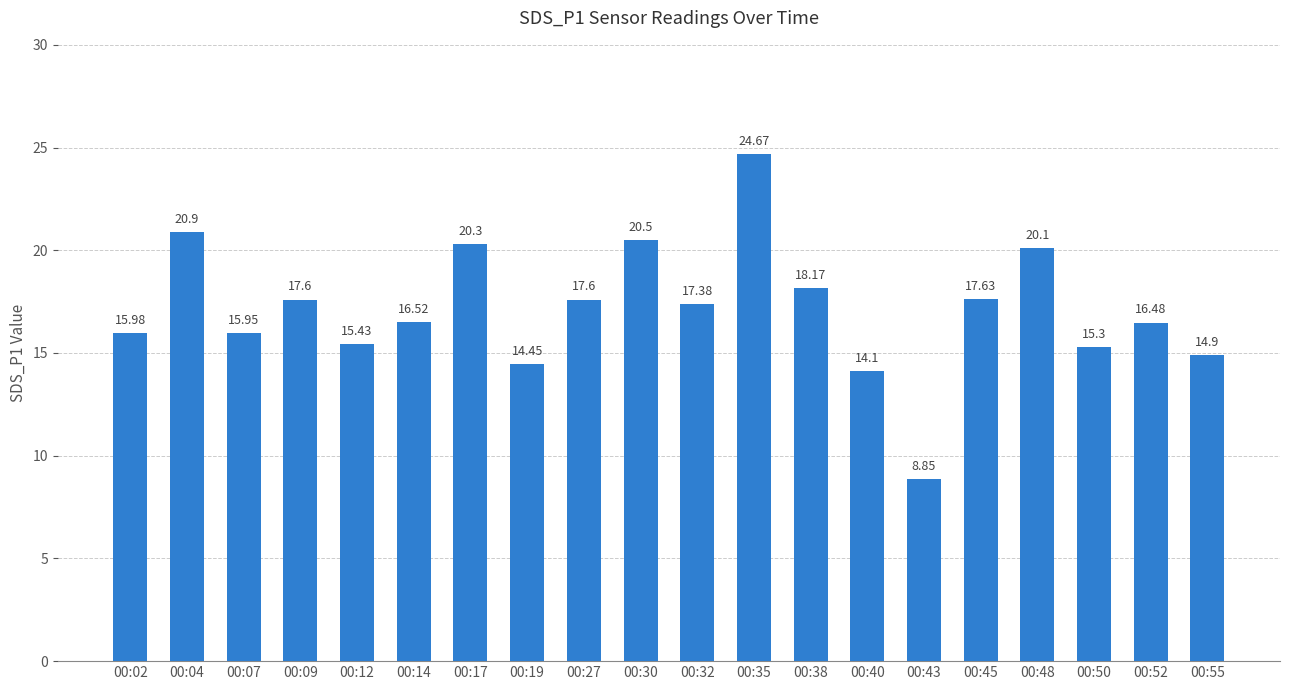

Approximately how many times larger is the value at 00:35 compared to 00:04?

1.2